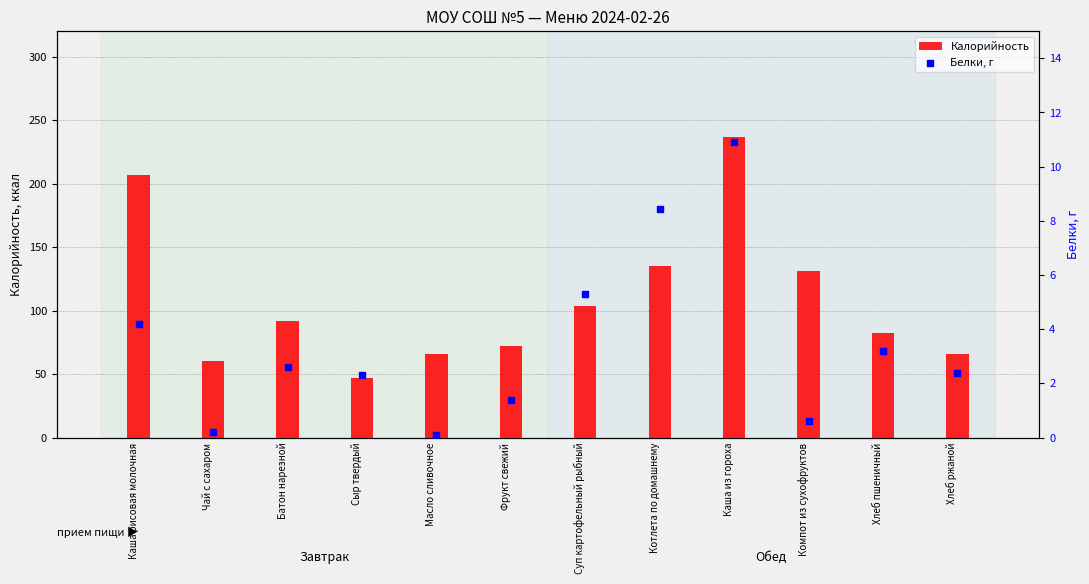

At which category is the sum across all series the highest?

Каша из гороха